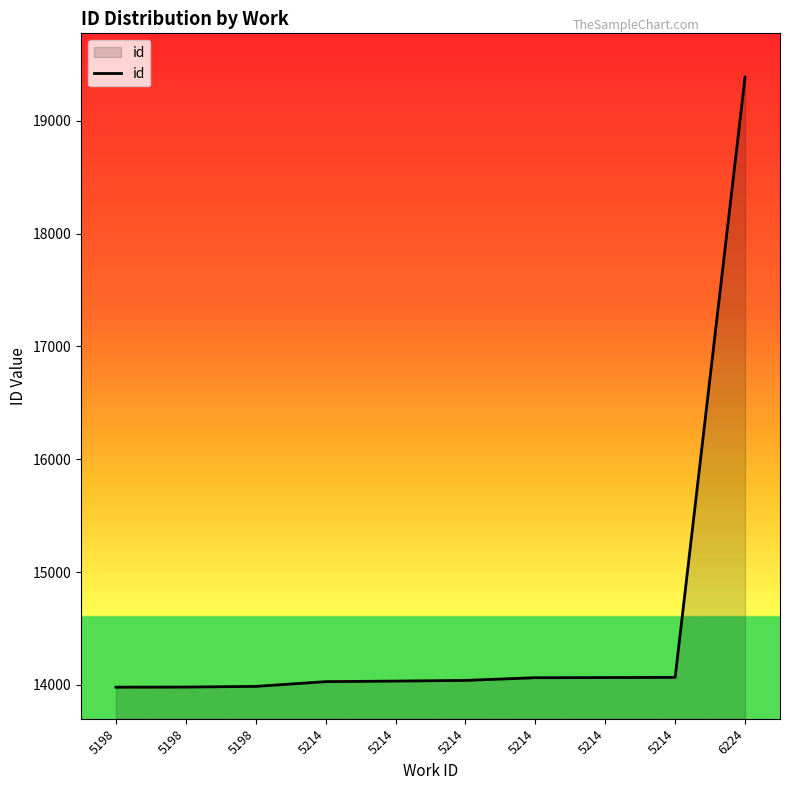

True or false: the data shows 13987 at 5198.

True